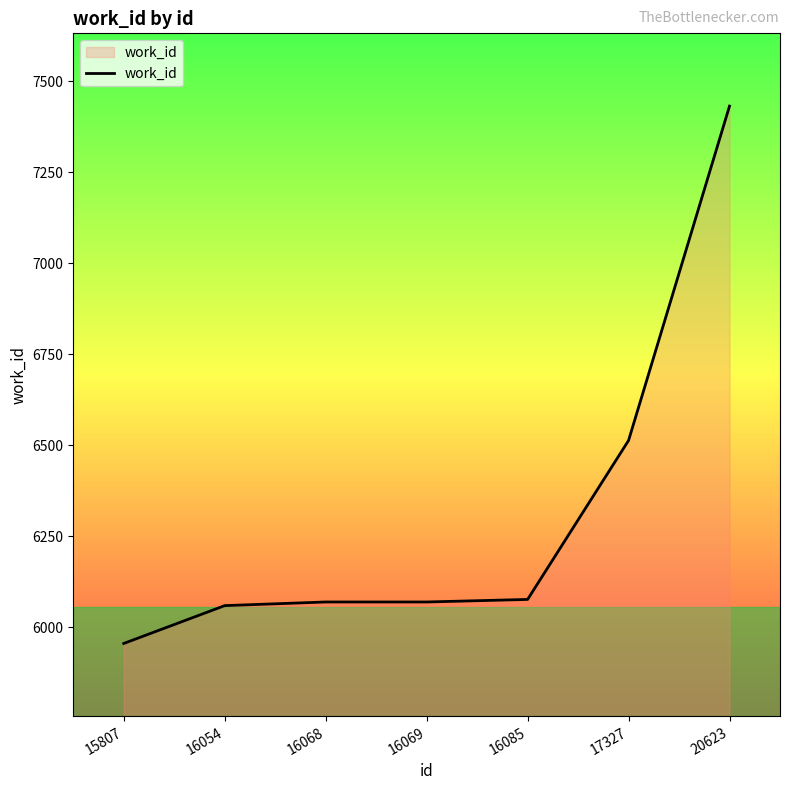

What is the change in value from 16069 to 16085?

+7